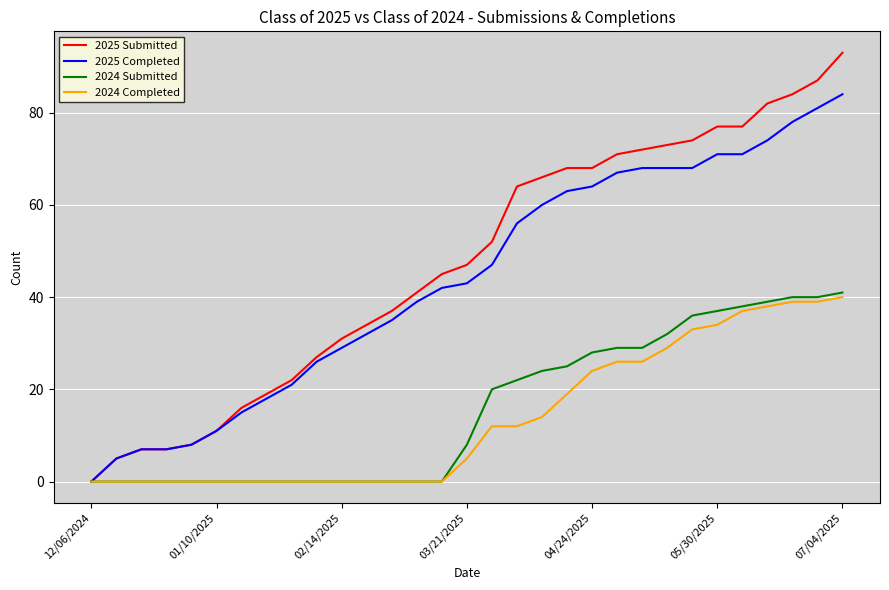

Which series has the widest spread of values?

2025 Submitted